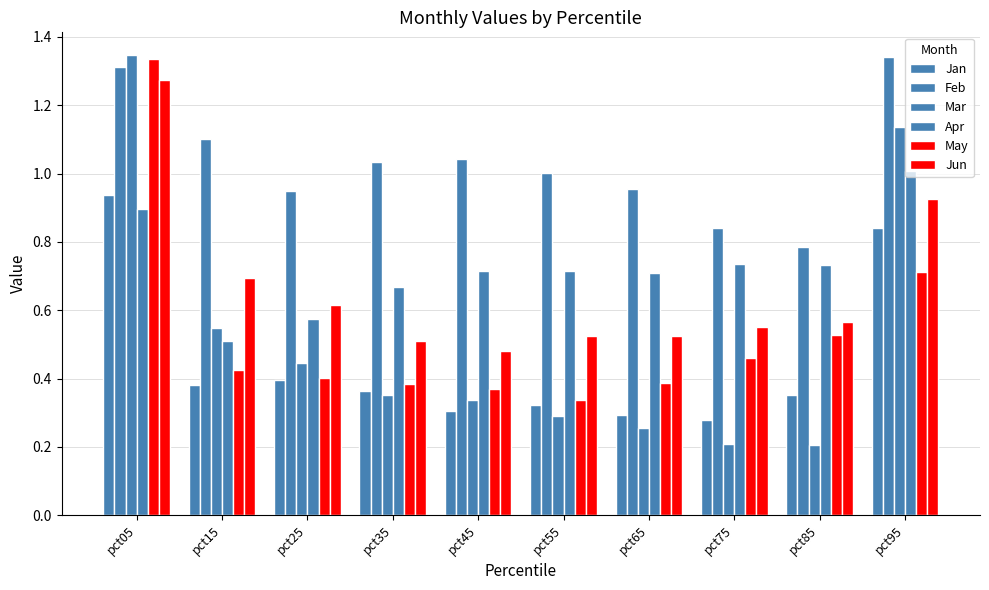

Which label corresponds to the smallest value in the chart?

pct85